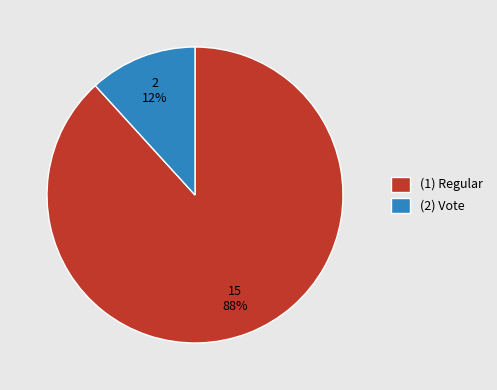

Which has a higher value, (2) Vote or (1) Regular?

(1) Regular